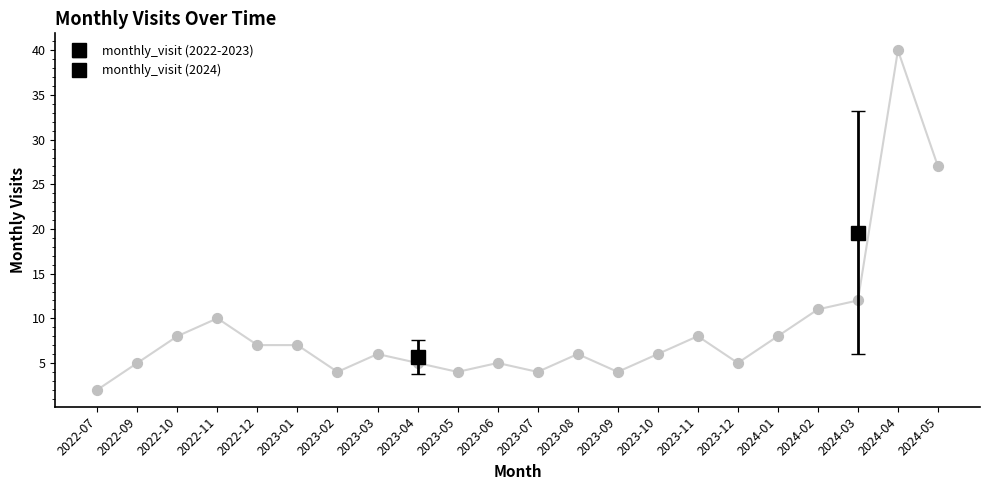

Approximately how many times larger is the value at 2022-12 compared to 2023-02?

1.8